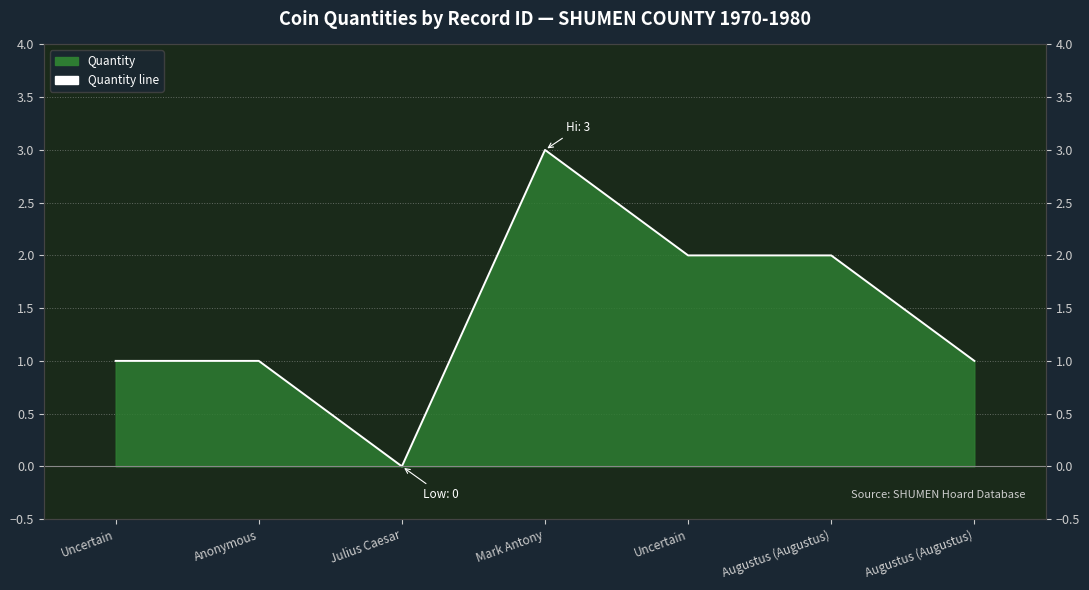

What is the difference between the second highest and second lowest values?

1